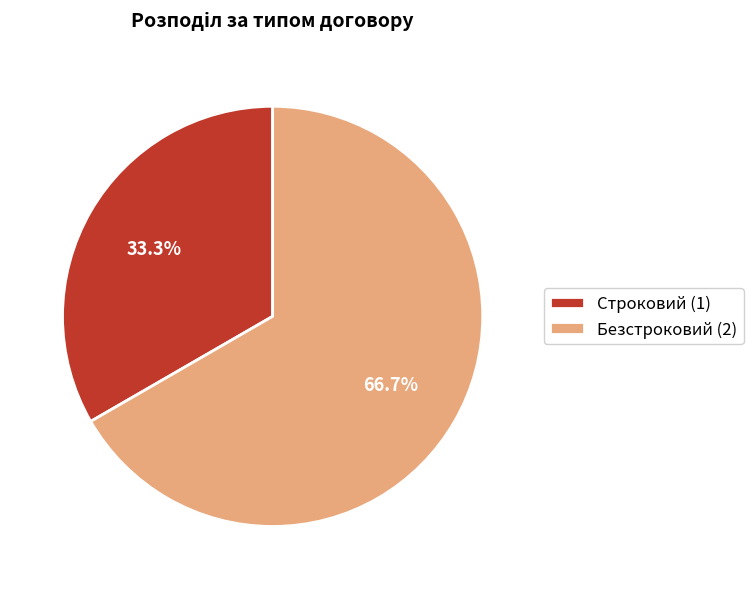

Is it true that Безстроковий is 61% of the pie?

False